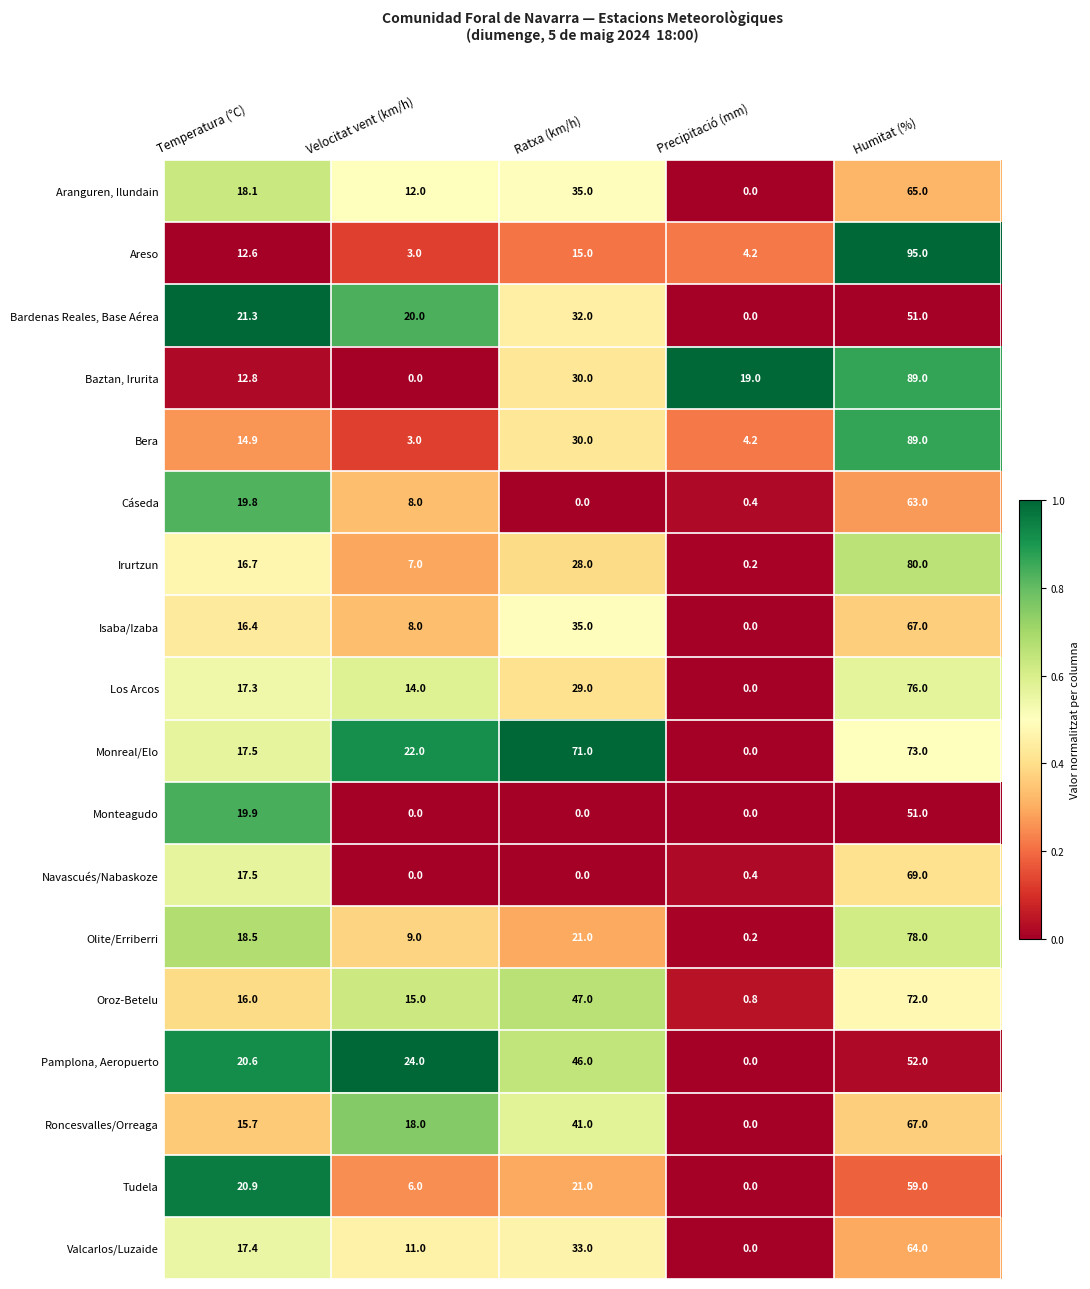

How many data points in Bera are less than 14?

2